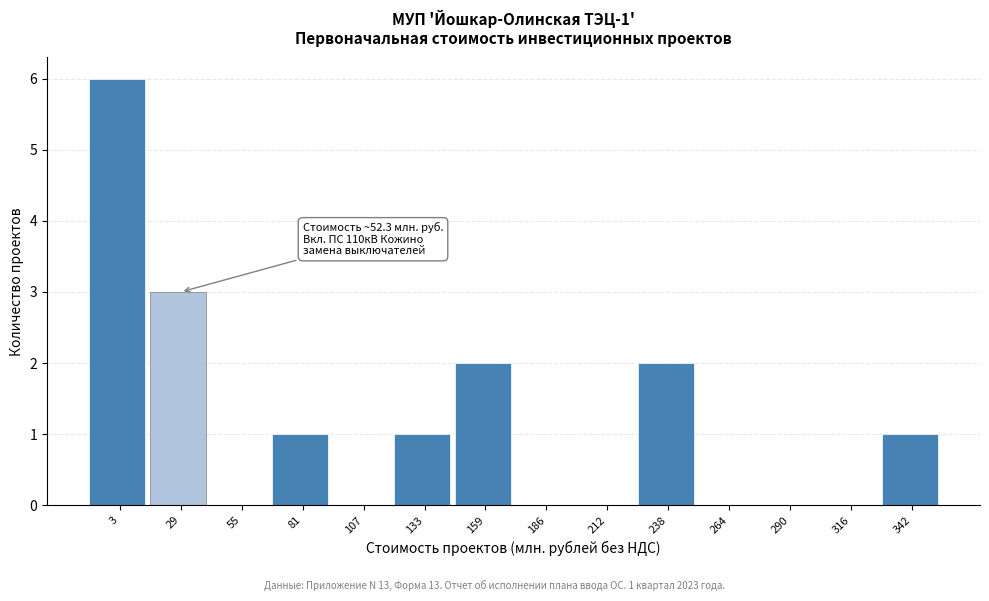

Reading left to right, list all the values displayed in this chart.

3=6	29=3	55=0	81=1	107=0	133=1	159=2	186=0	212=0	238=2	264=0	290=0	316=0	342=1